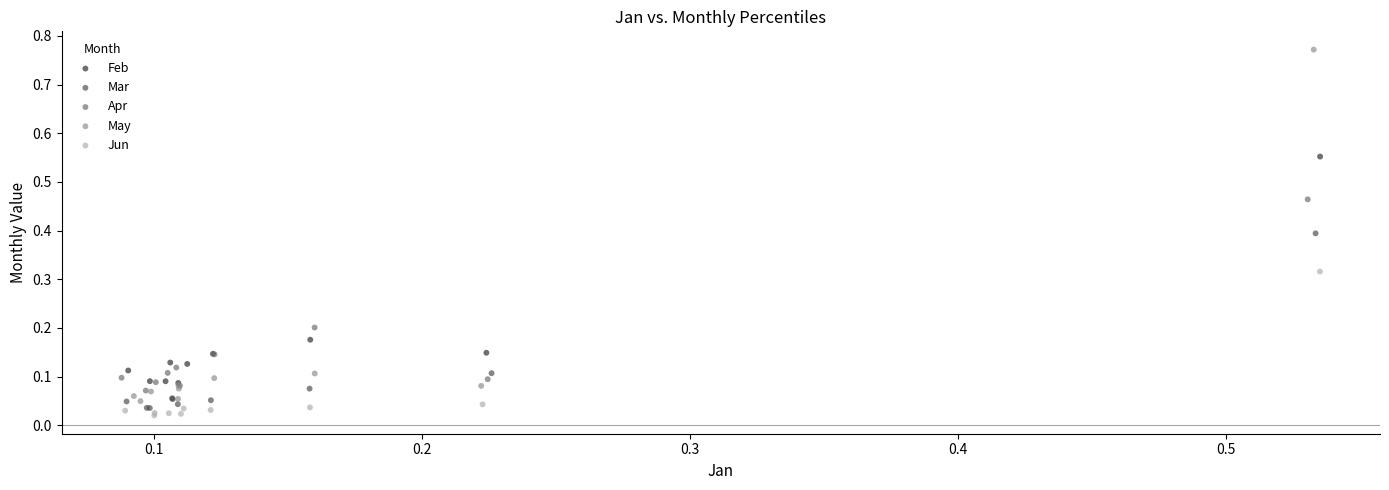

Which series has the widest spread of Y values?

May